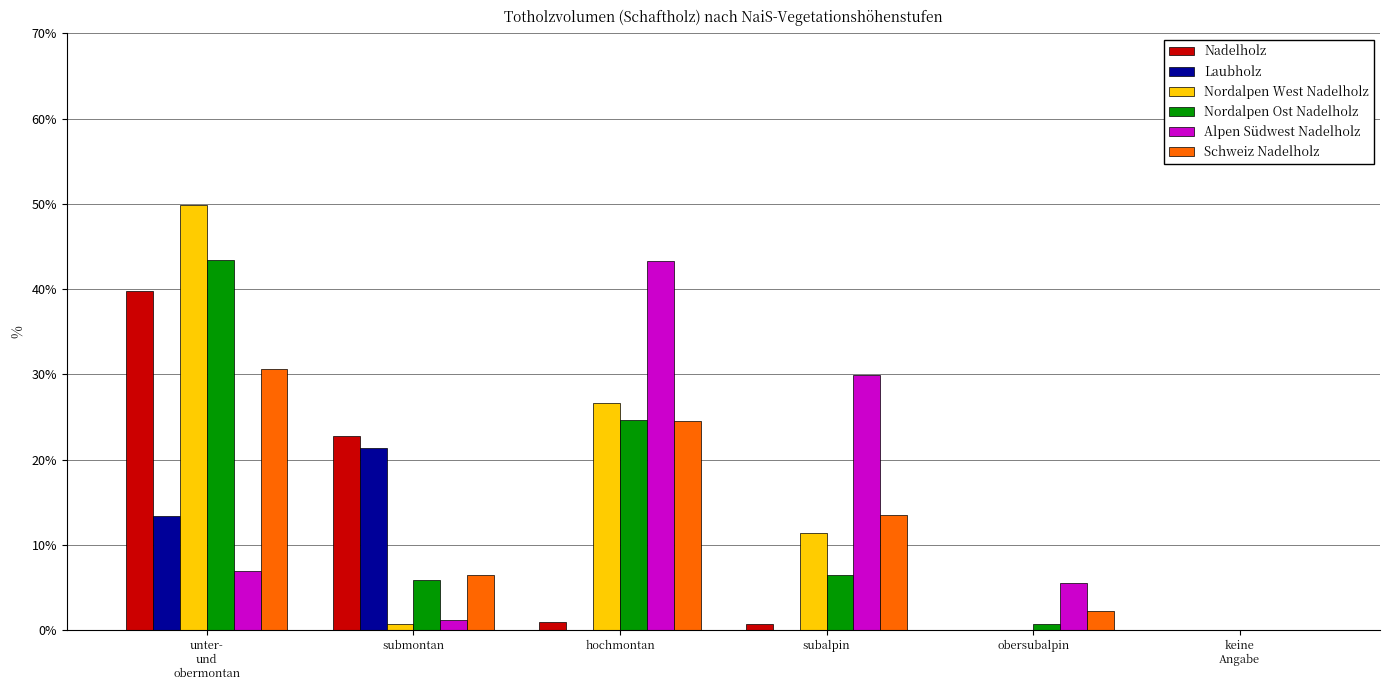

What is the greatest value displayed?

49.9